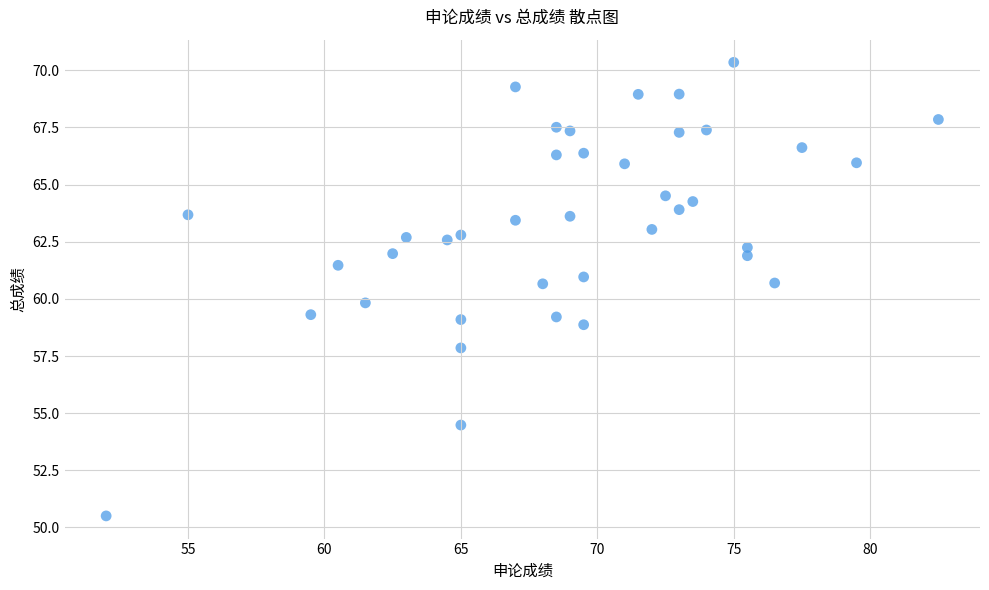

What is the range of X values (max minus min)?

30.5